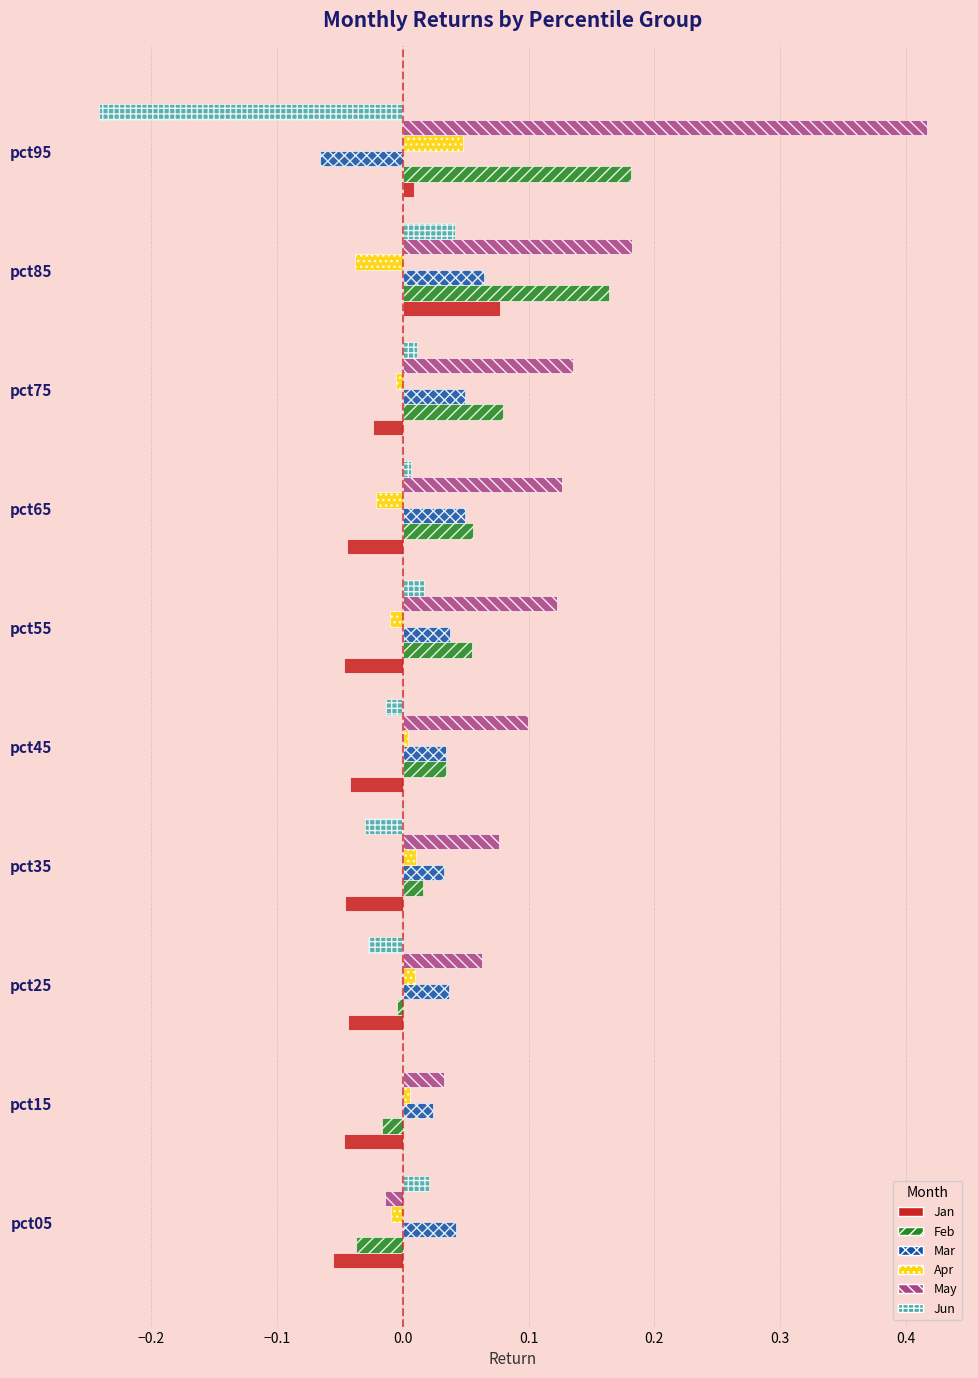

What is the sum of all Jan values?

-0.3